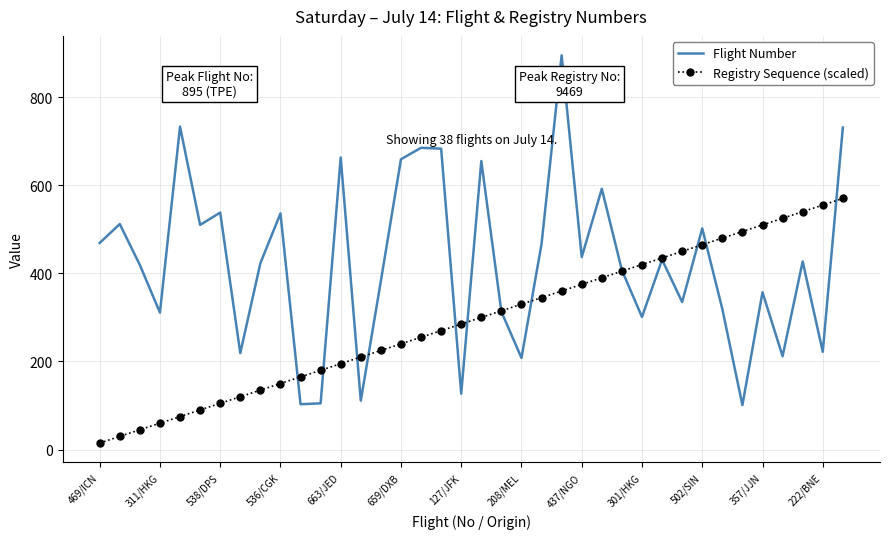

What is the maximum value for Flight Number?

895